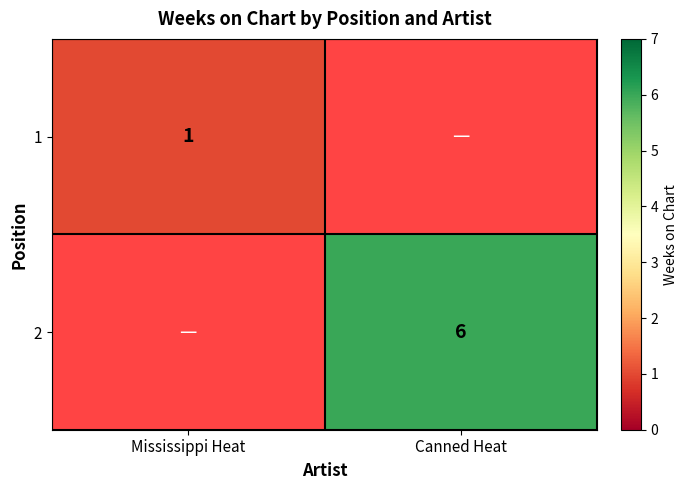

The value of 2 at Canned Heat is 10.1. True or false?

False